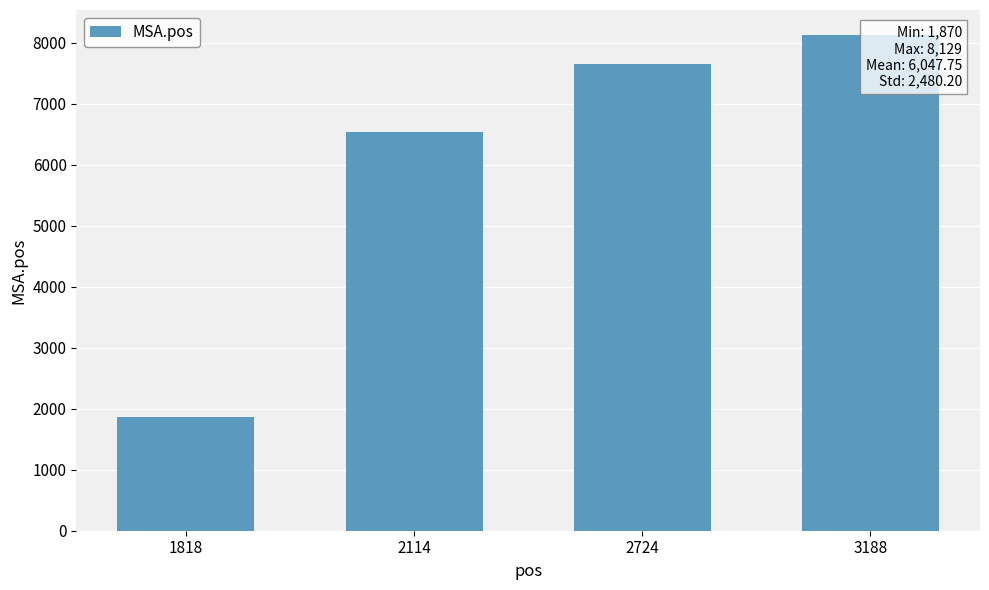

Which has a higher value, 2114 or 1818?

2114